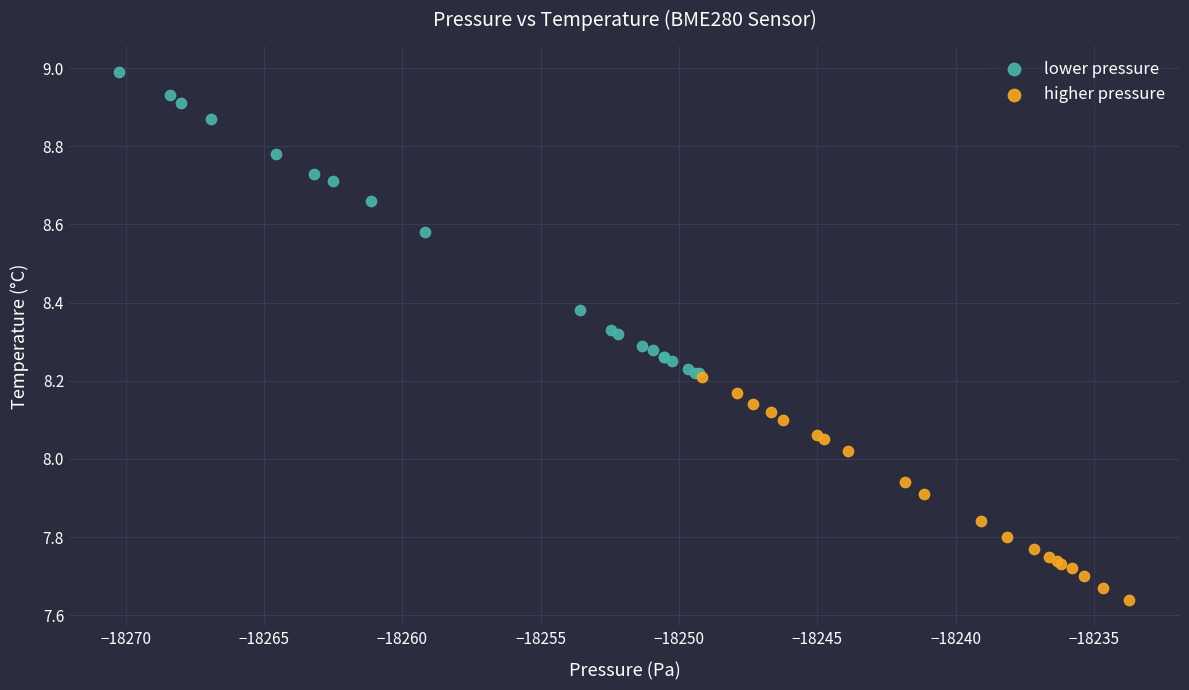

Which series reaches the maximum Y coordinate?

lower pressure